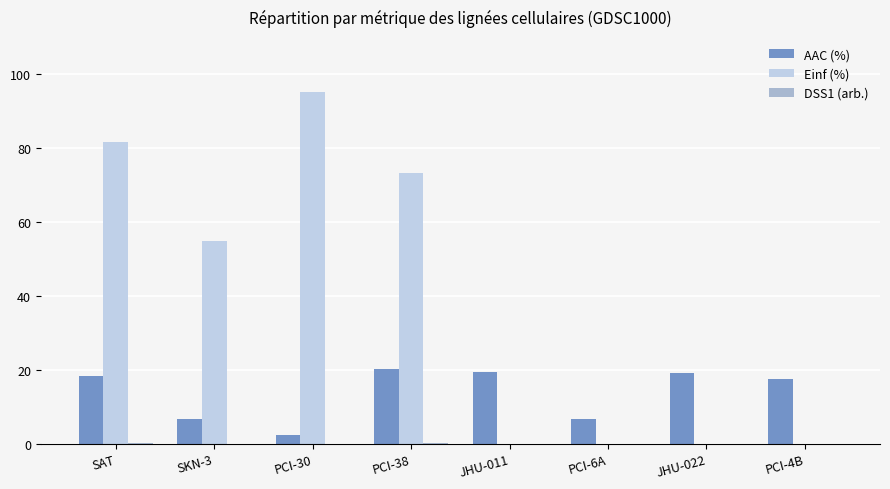

The value of AAC (%) at JHU-011 is 8.6. True or false?

False